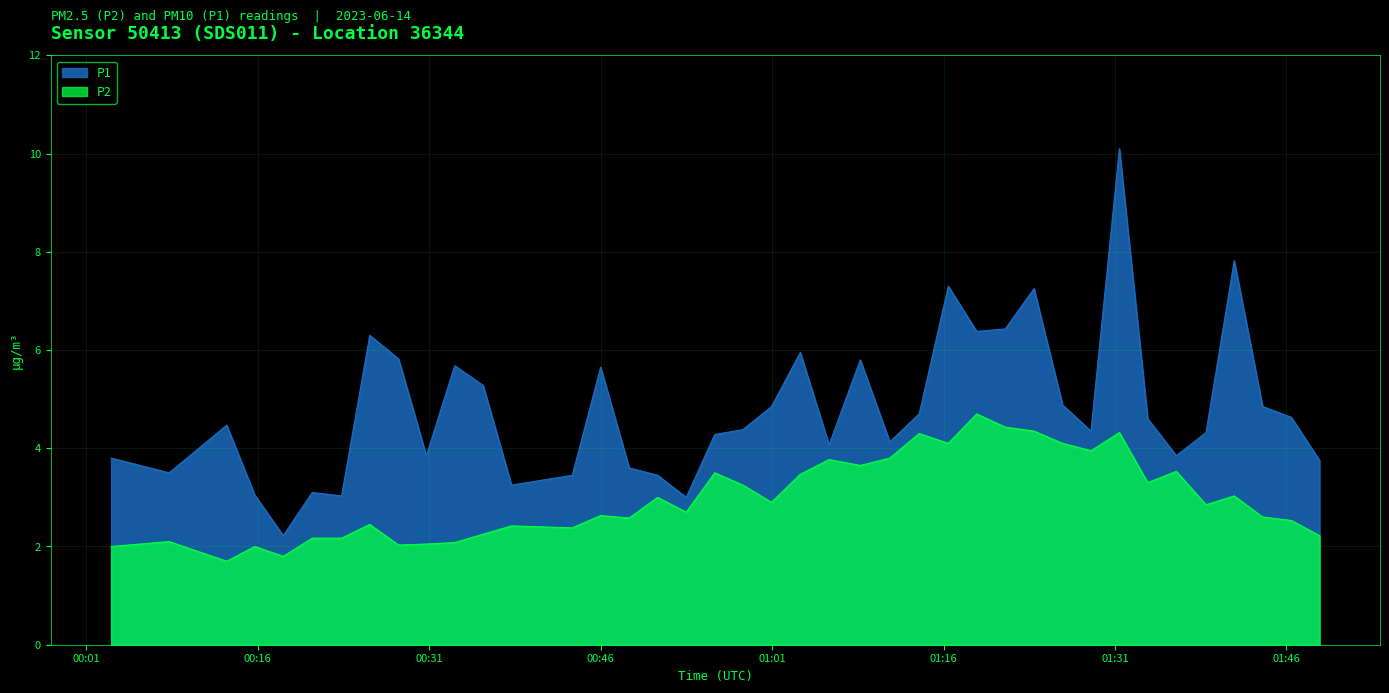

In P1, how many points are lower than both neighbors (excluding endpoints)?

11